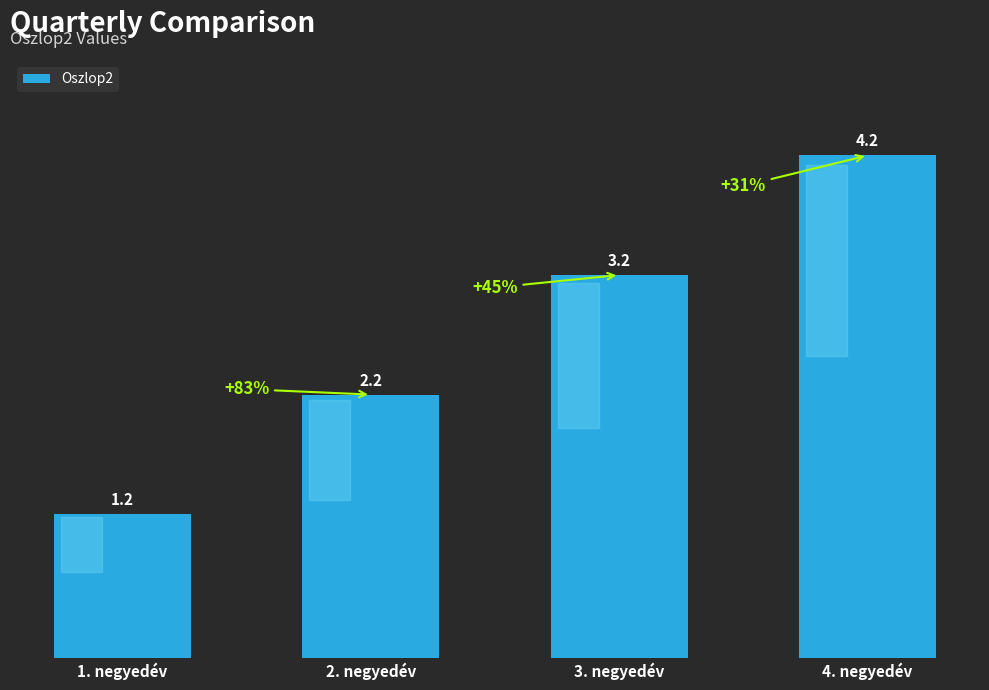

At which category does the chart reach its minimum across all series?

1. negyedév